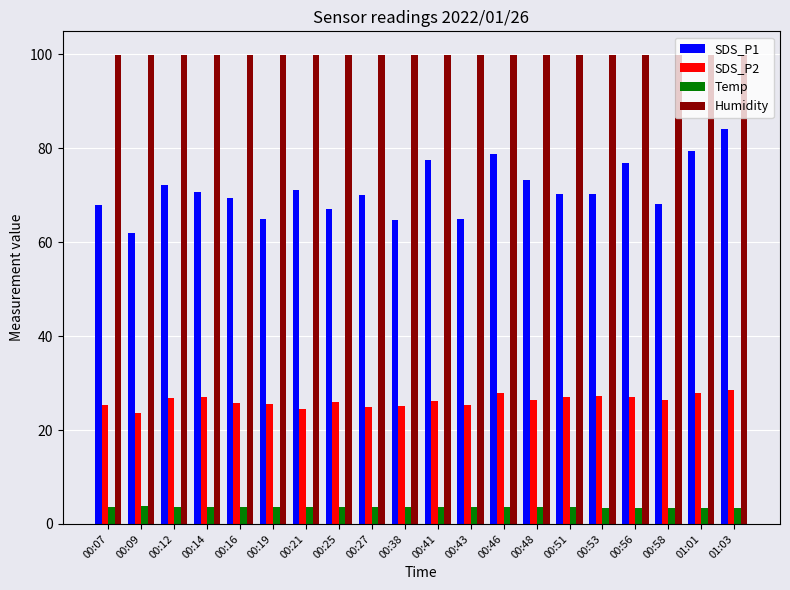

What is the total value across all series at 00:27?

198.7